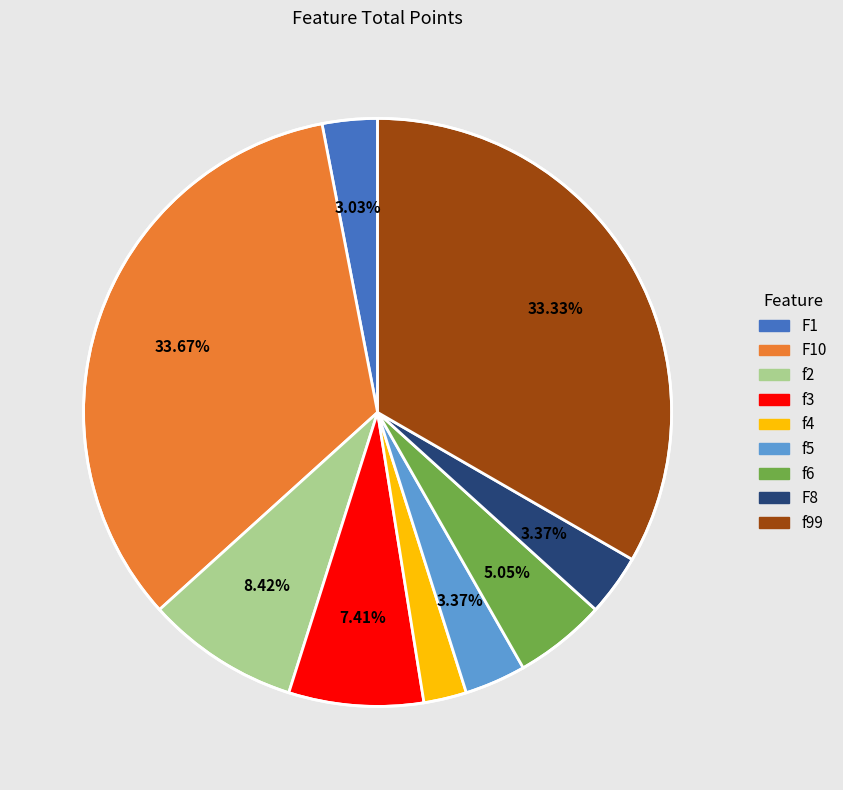

Is there any slice that represents more than half of the pie?

No